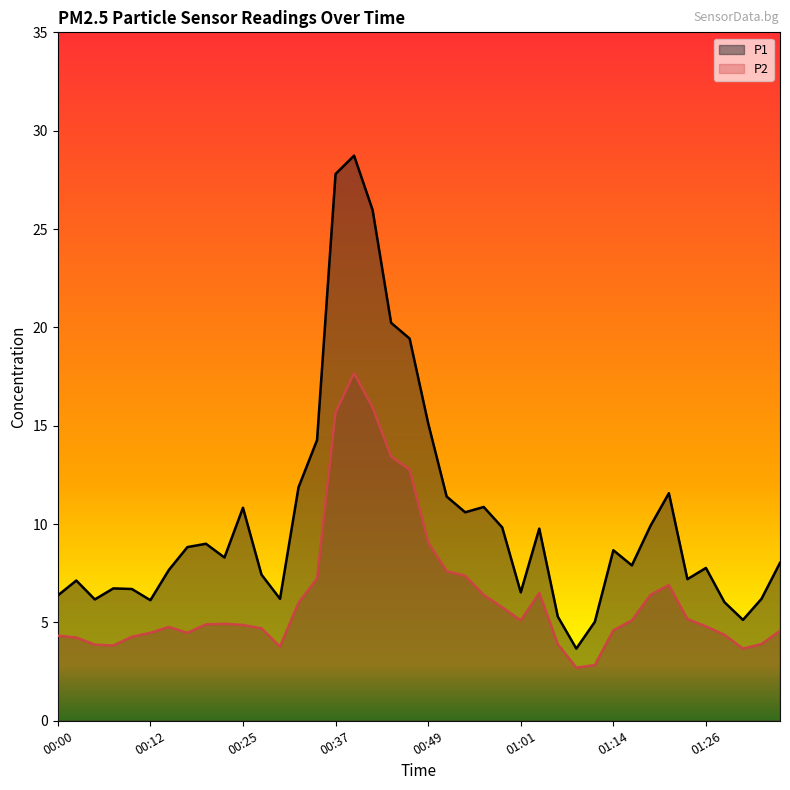

What is the difference between the maximum and minimum values in the P2 series?

15.0